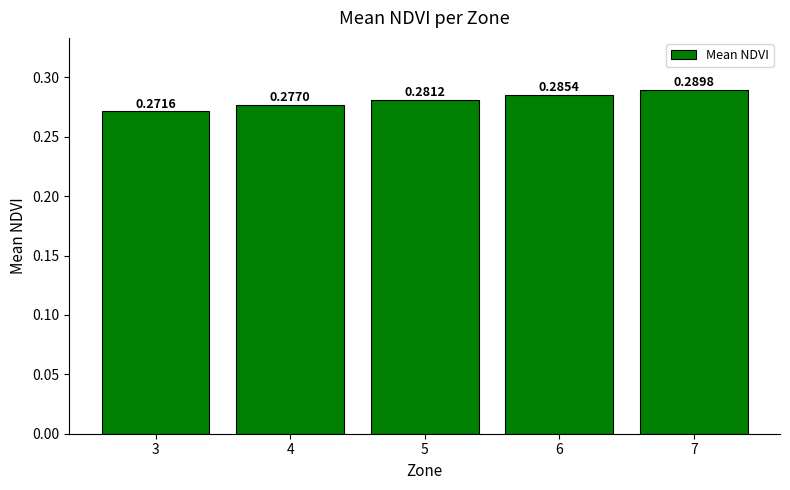

What is the sum of the values at 6 and 3?

0.6